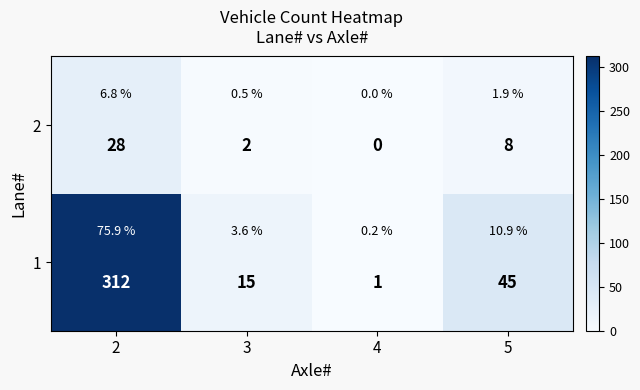

At which category is the sum across all series the highest?

2